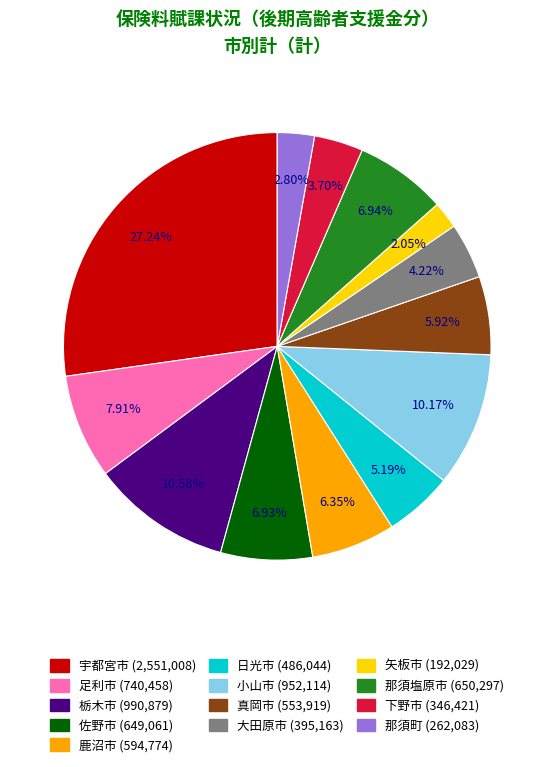

Which category has the biggest portion of the pie?

宇都宮市